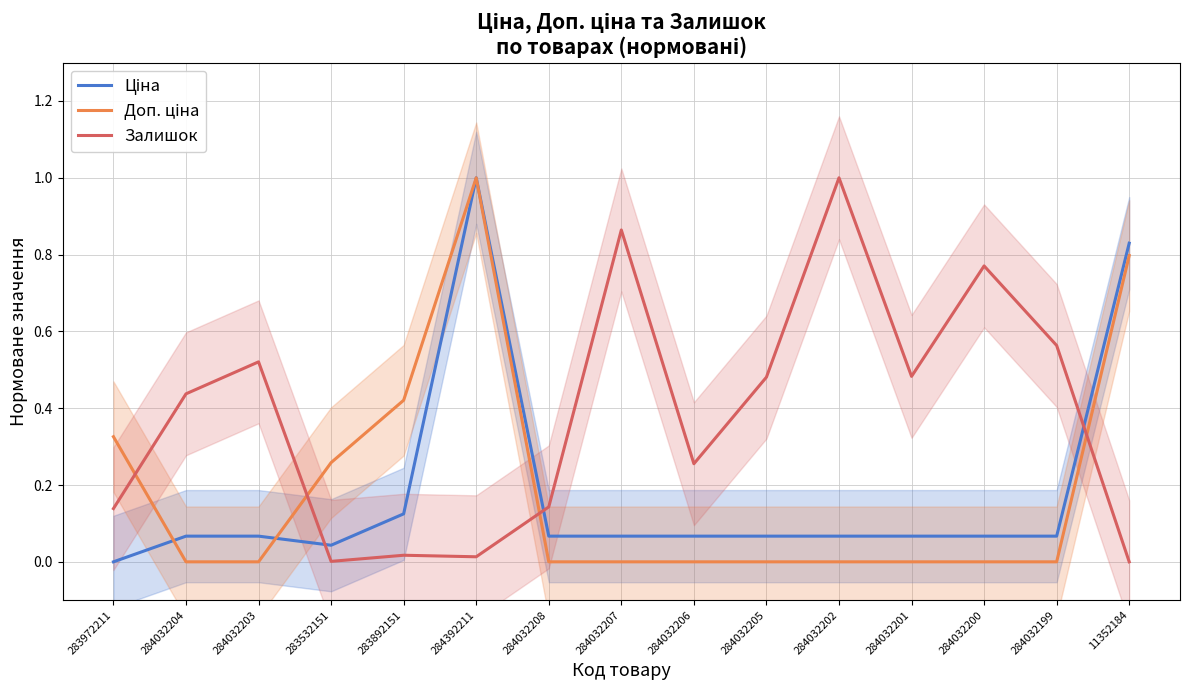

What position from the right is 283892151?

11